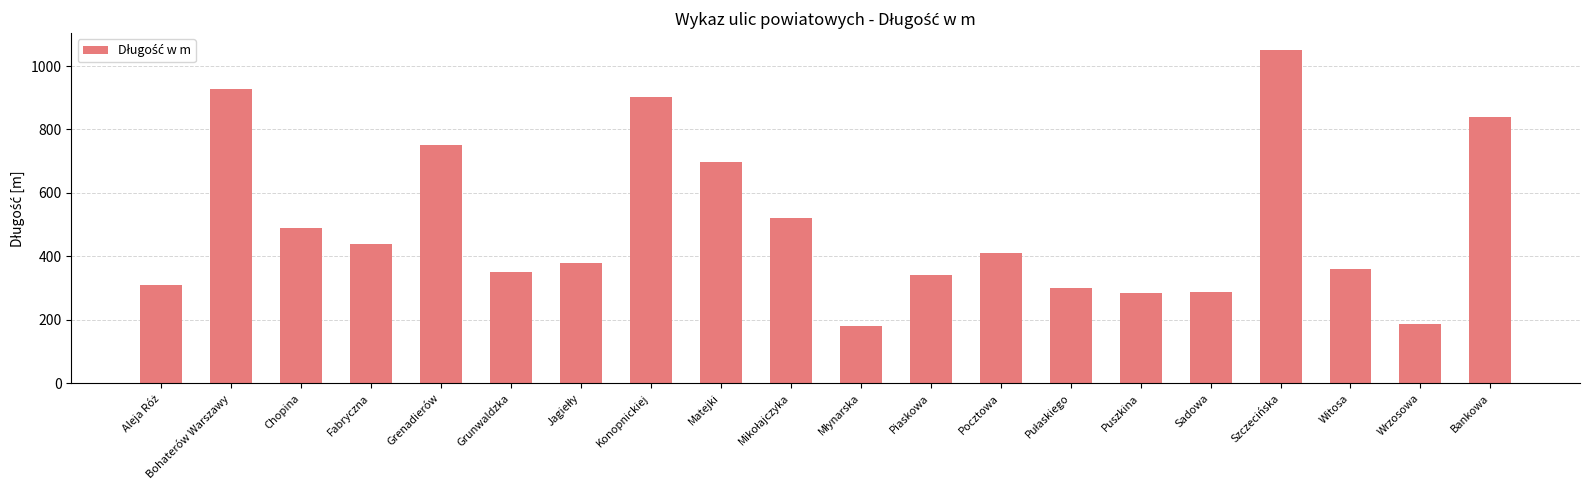

What is the label of the 3rd bar from the right?

Witosa